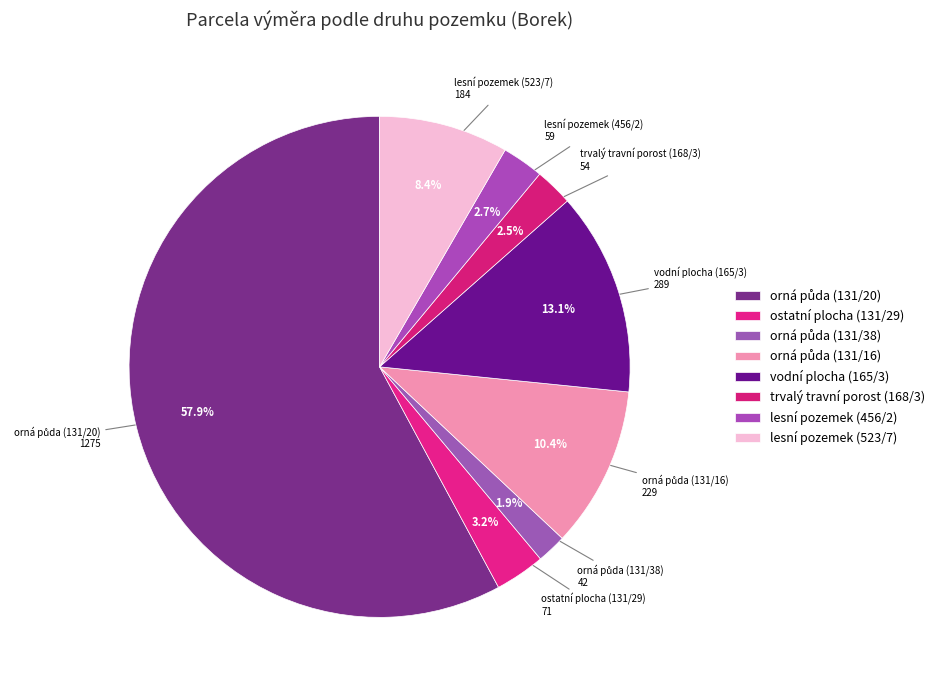

Is lesní pozemek (456/2) the majority of the pie?

No